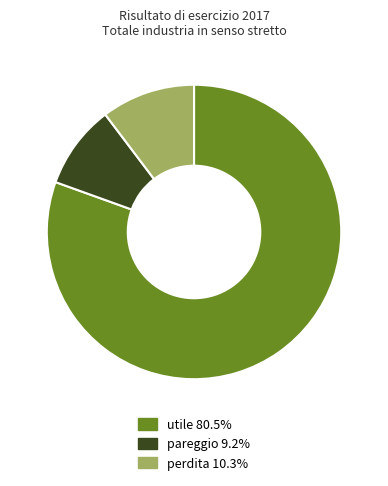

Combined, do utile 80.5% and perdita 10.3% account for over 50%?

Yes